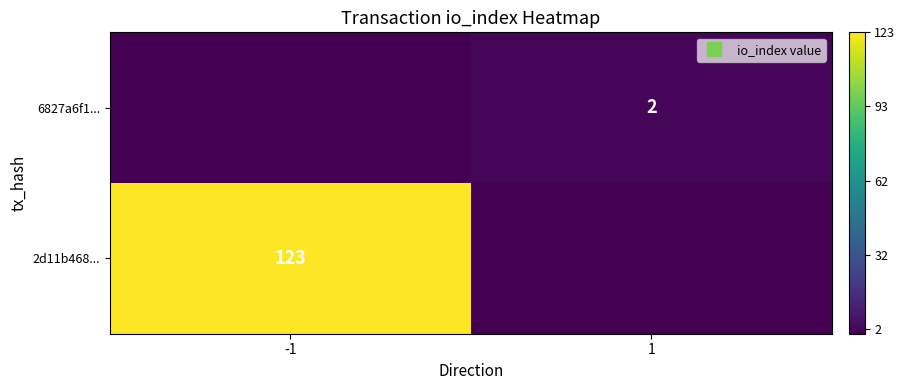

What is the sum of all 6827a6f1... values?

2